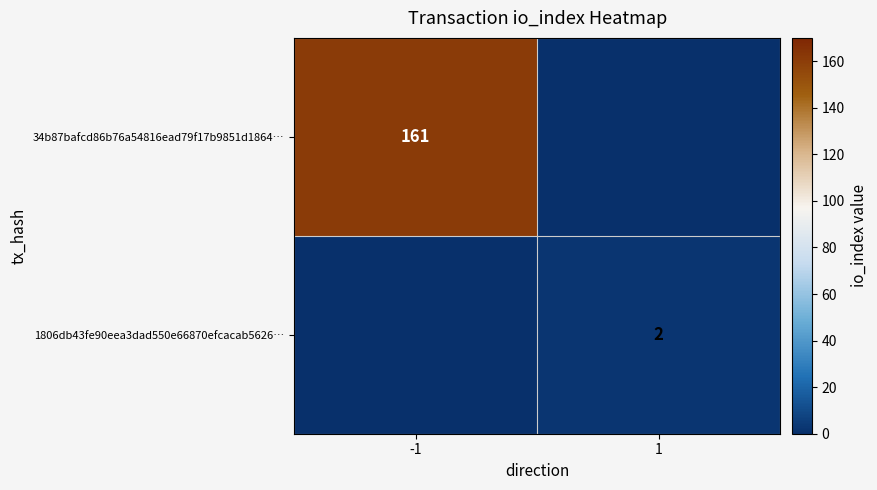

Is the value of 1806db43fe90eea3dad550e66870efcacab5626… at 1 greater than the value of 34b87bafcd86b76a54816ead79f17b9851d1864… at -1?

No